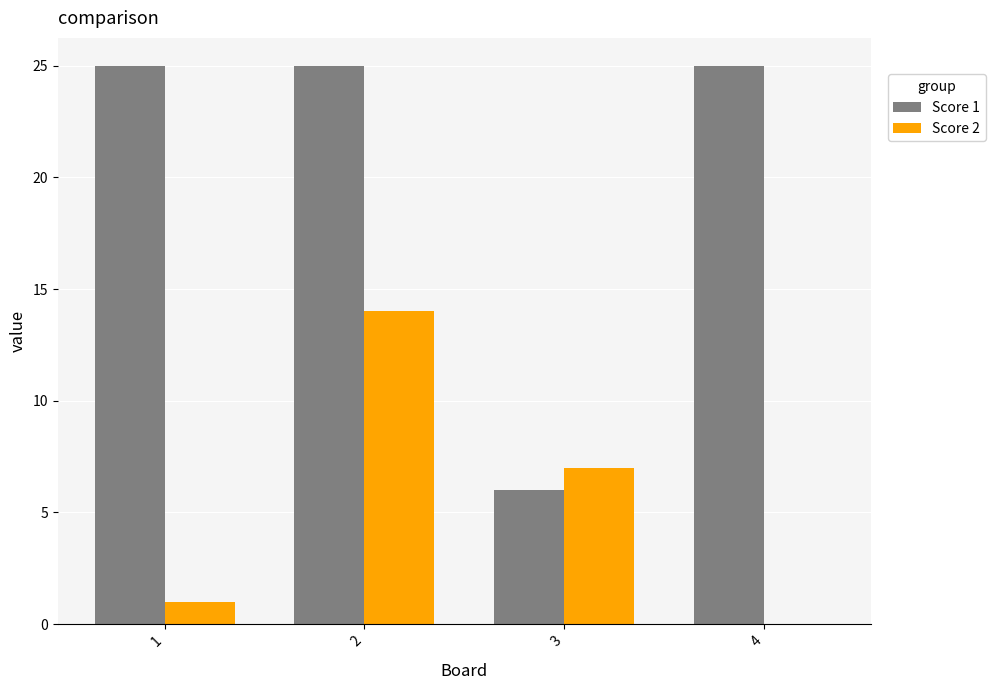

At which label is Score 2 closest to 7?

3